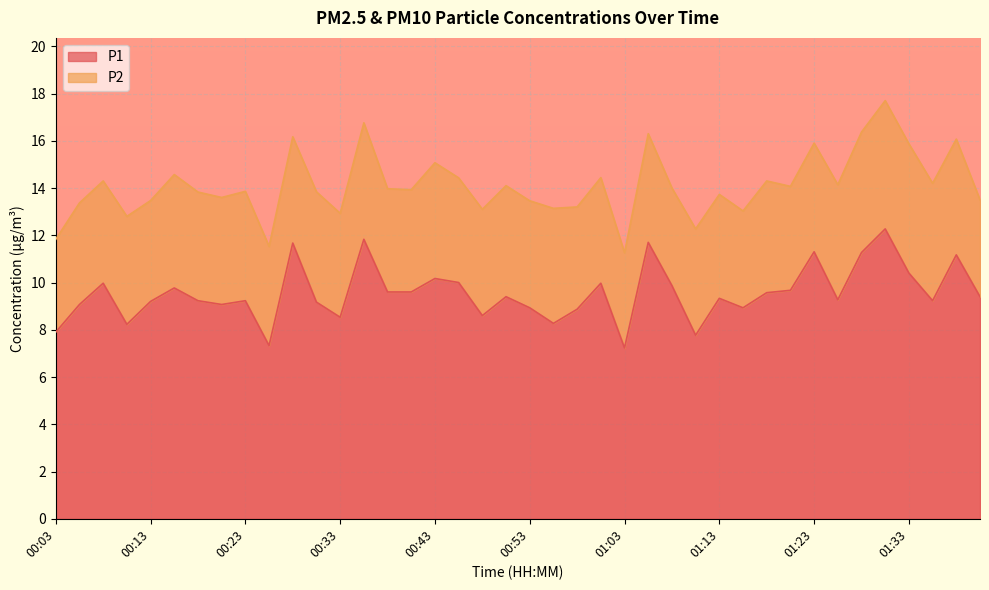

Is it true that the value at 00:23 is 5.7?

False